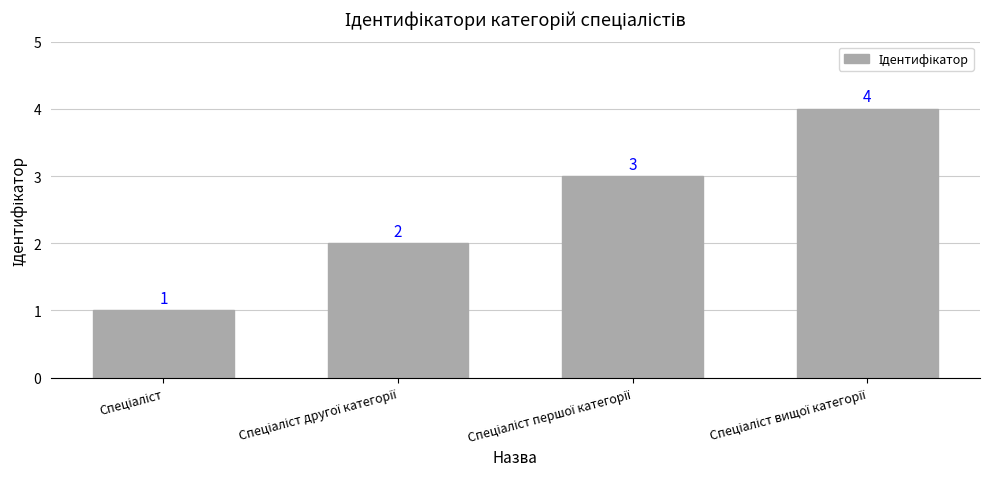

Count the values in the range 2 to 4.

3